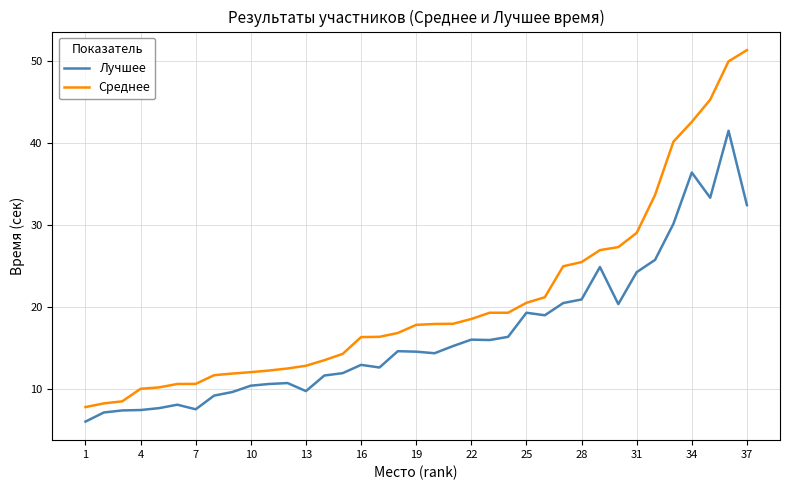

What is the smallest value displayed?

6.1